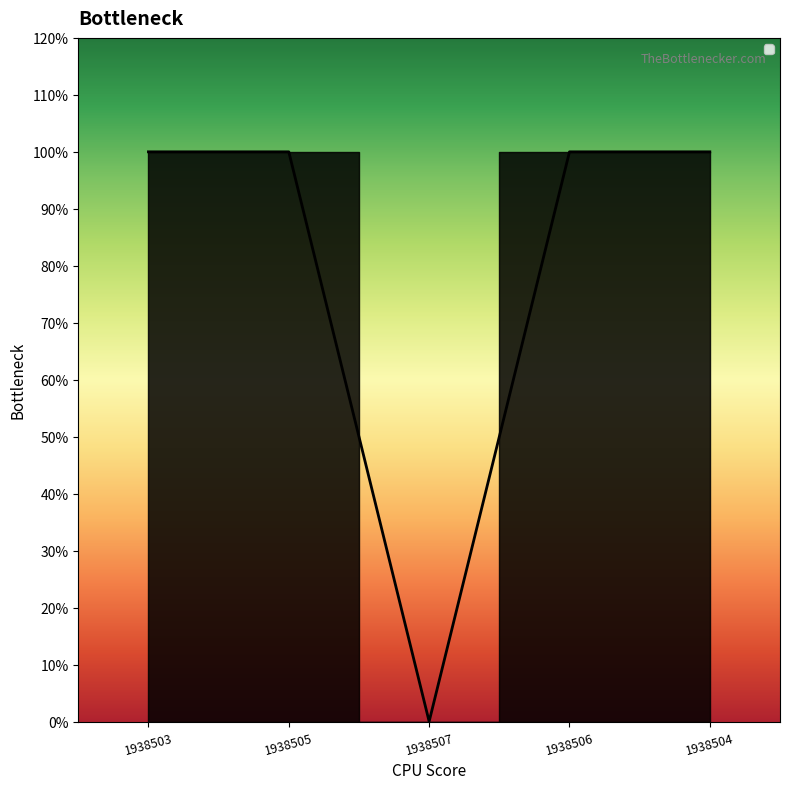

The value at 1938503 is 2. True or false?

False